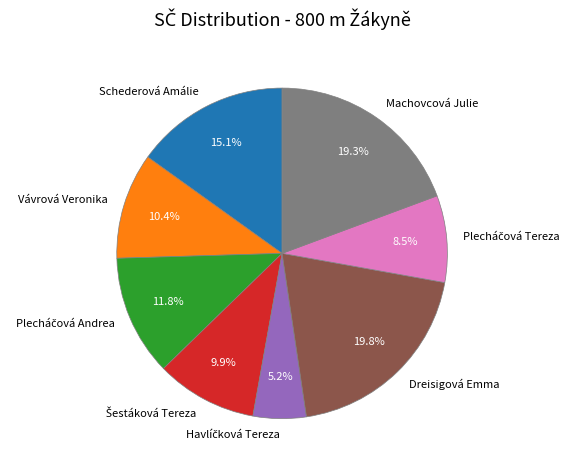

Count the number of slices in the pie.

8